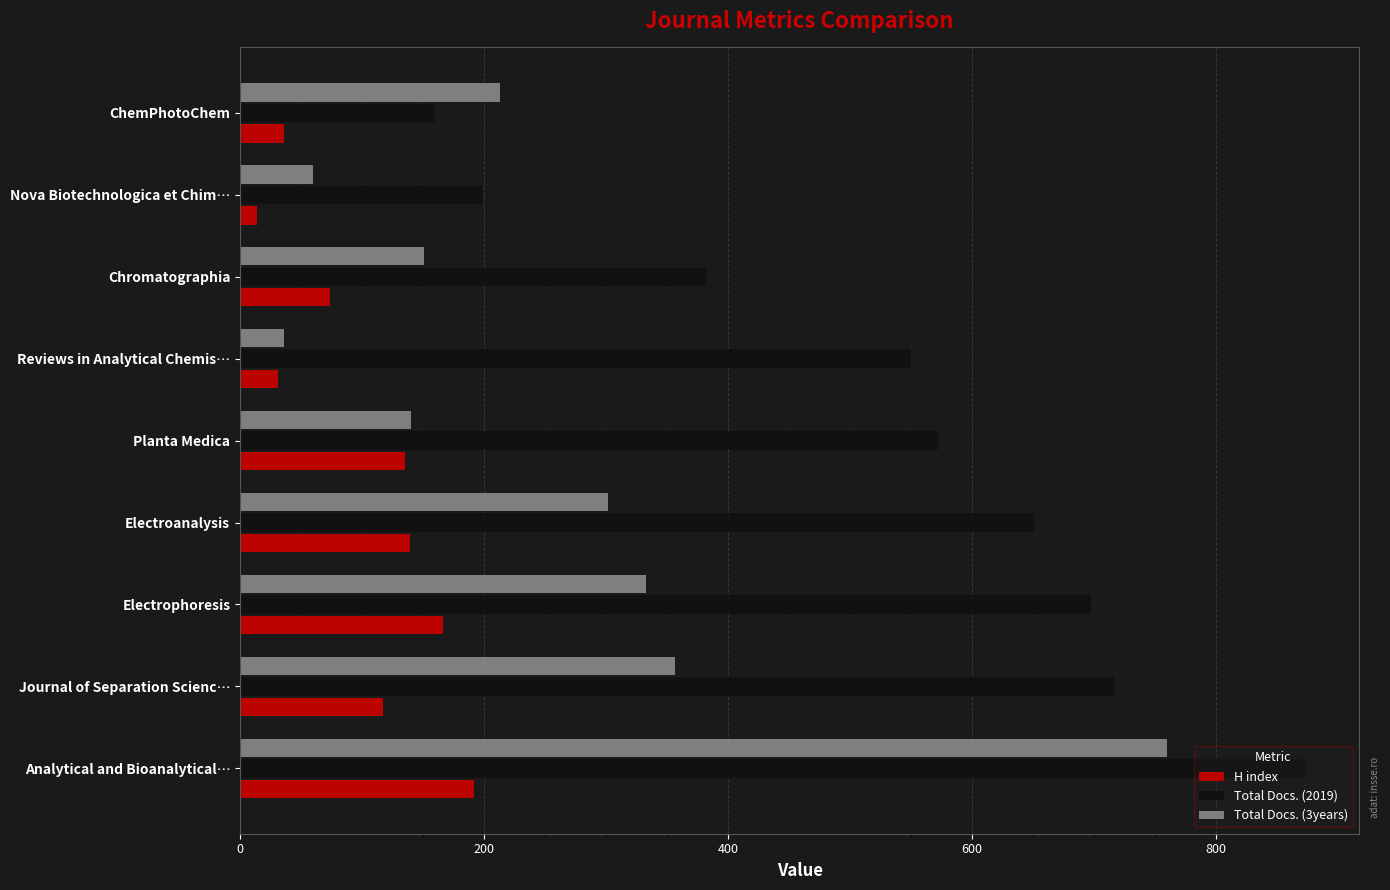

What is the difference between the maximum and minimum values in the Total Docs. (2019) series?

714